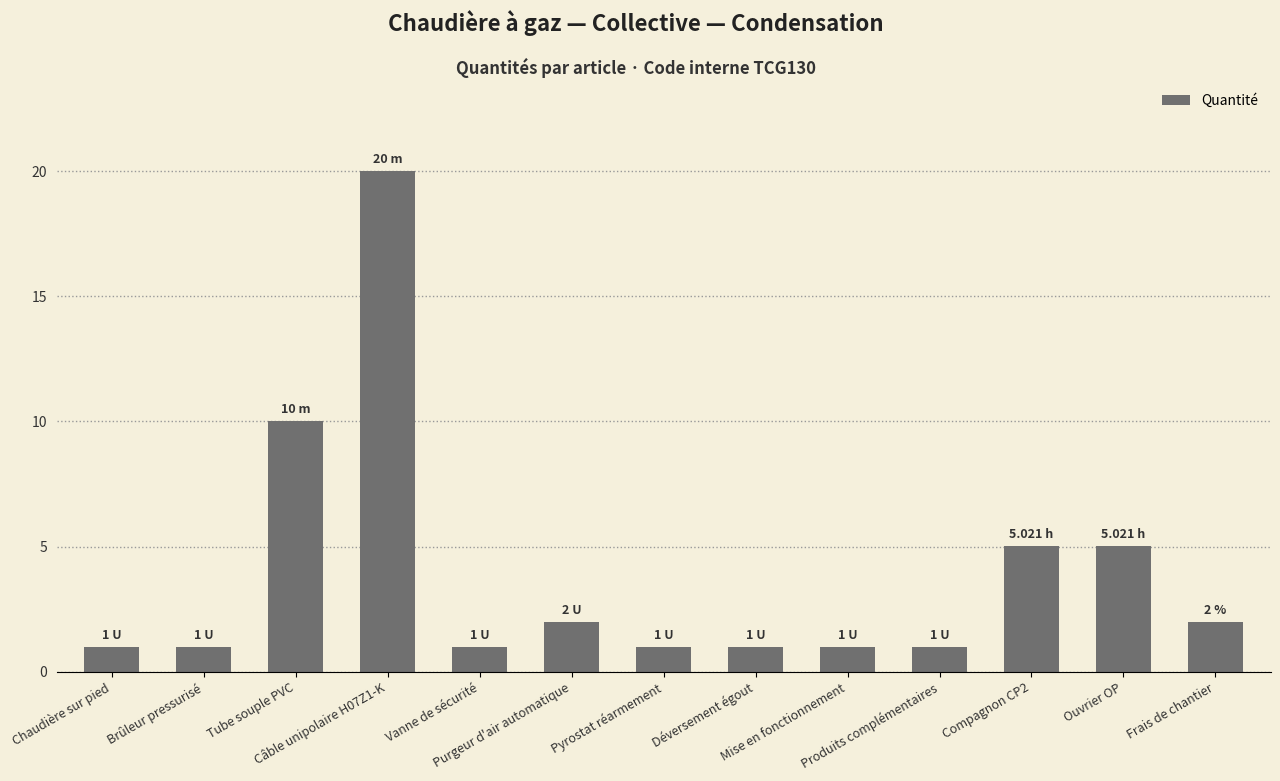

What is the average value?

3.9